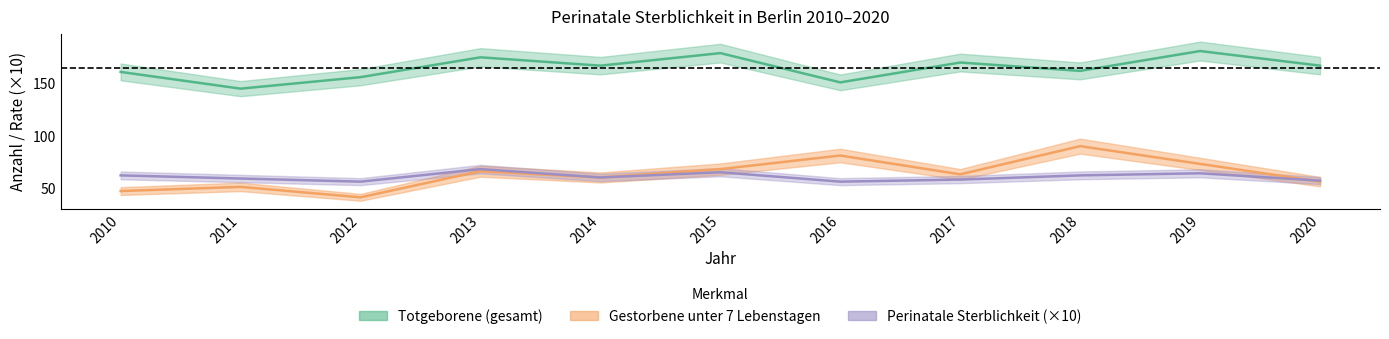

How many lines are shown in the chart?

3